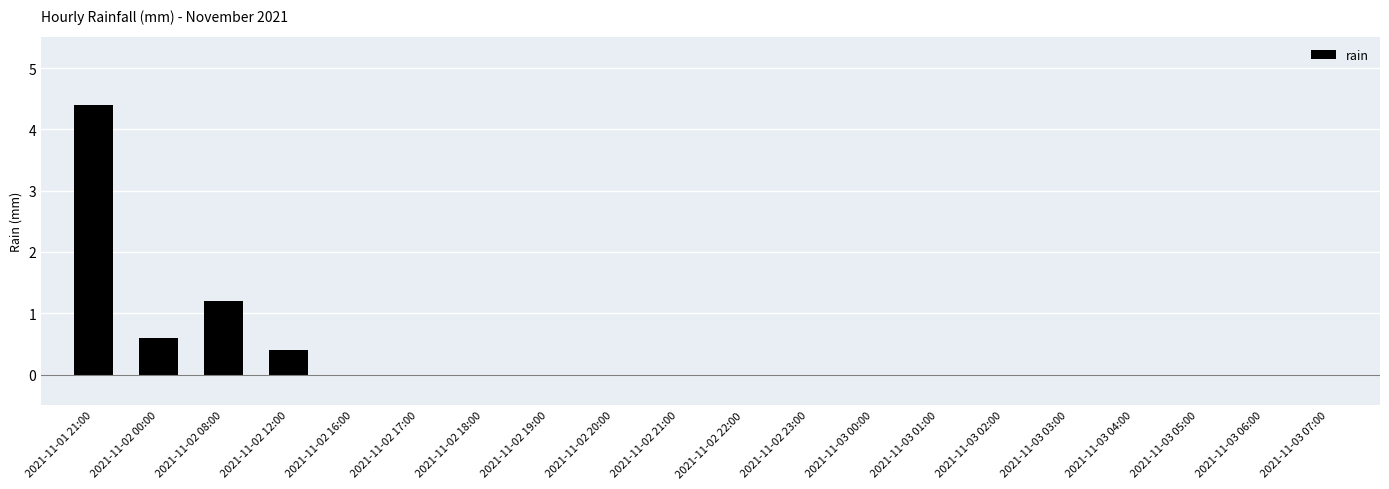

At which category does the chart reach its peak across all series?

2021-11-01 21:00